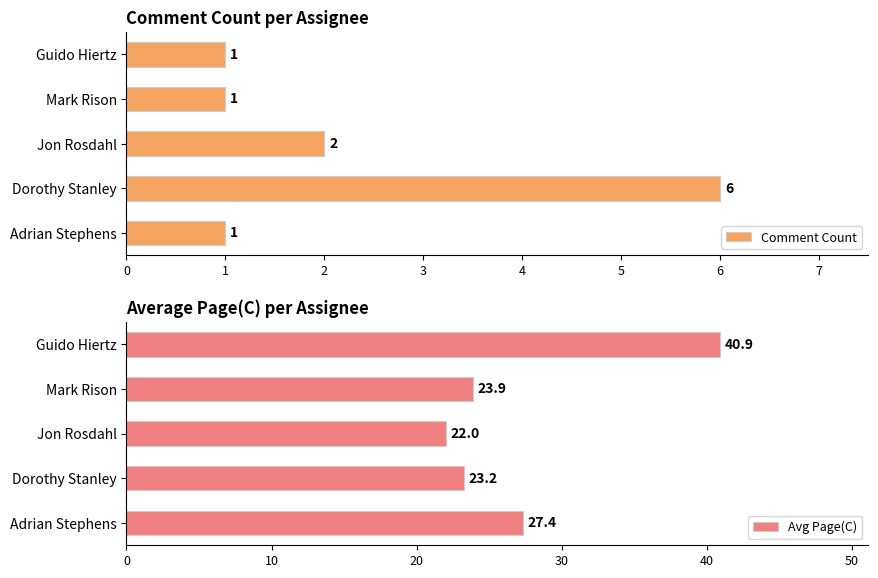

Are the bars grouped side by side (vs. stacked)?

Yes